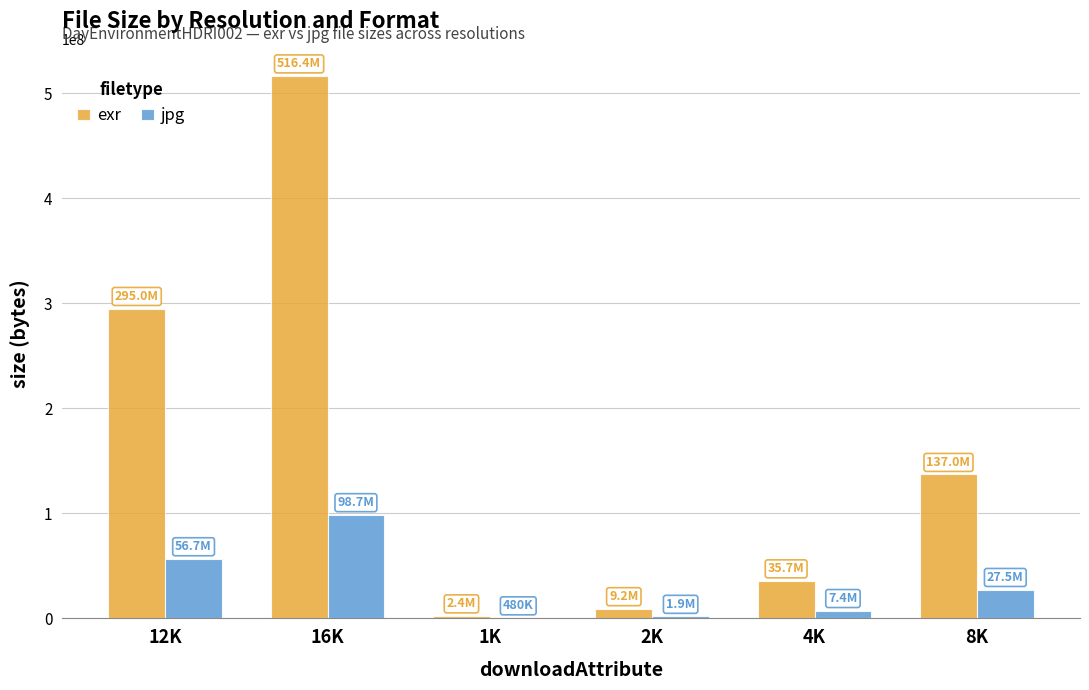

Which series changed the most between 4K and 8K?

exr